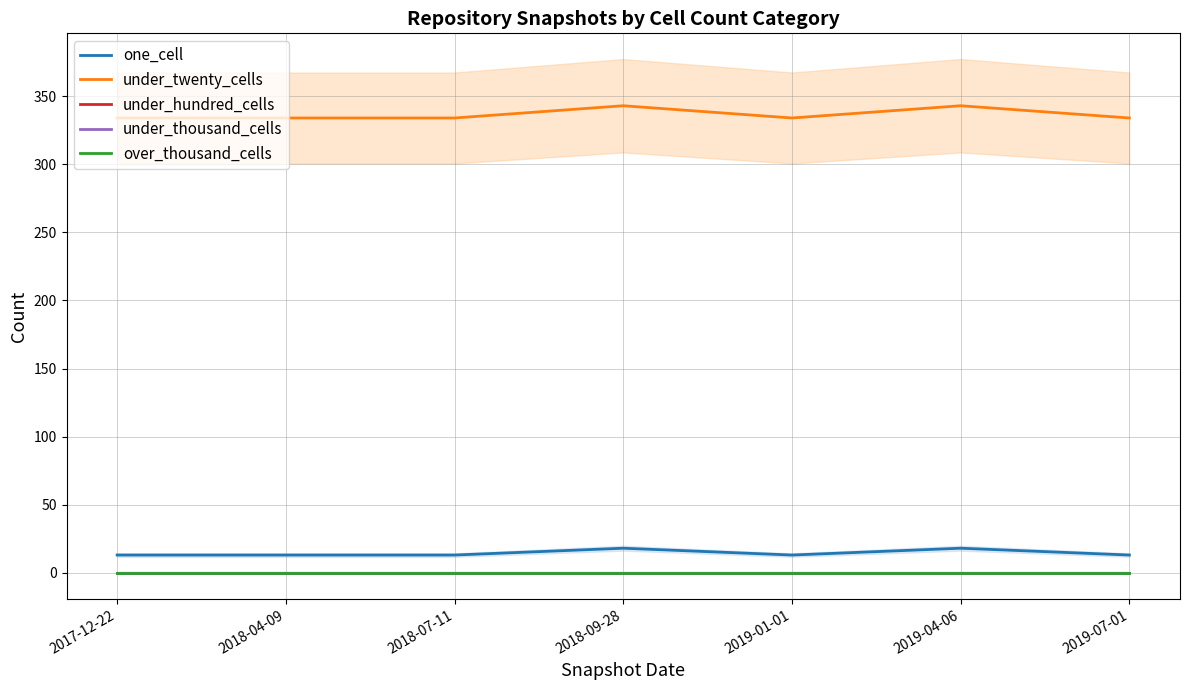

At 2019-07-01, list the series in order from smallest to largest.

under_hundred_cells, under_thousand_cells, over_thousand_cells, one_cell, under_twenty_cells